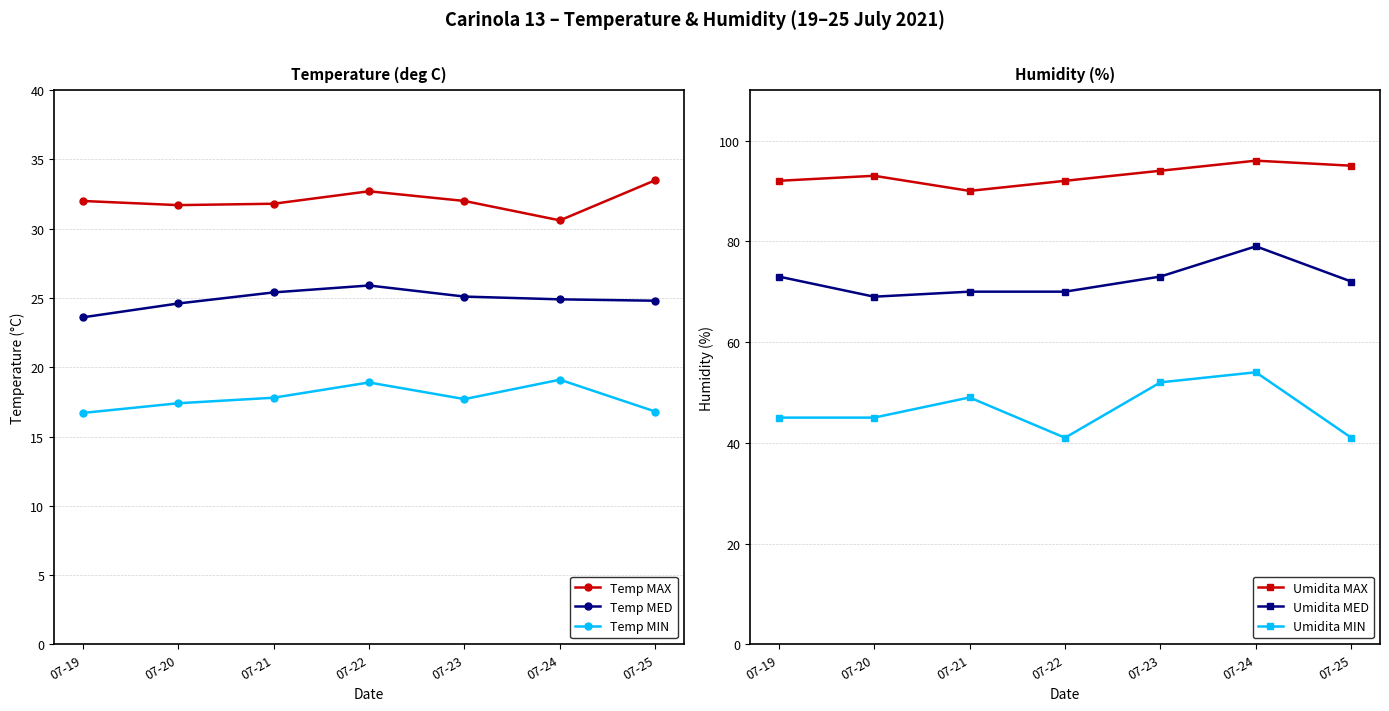

True or false: Temp MIN and Temp MED cross at least once.

False